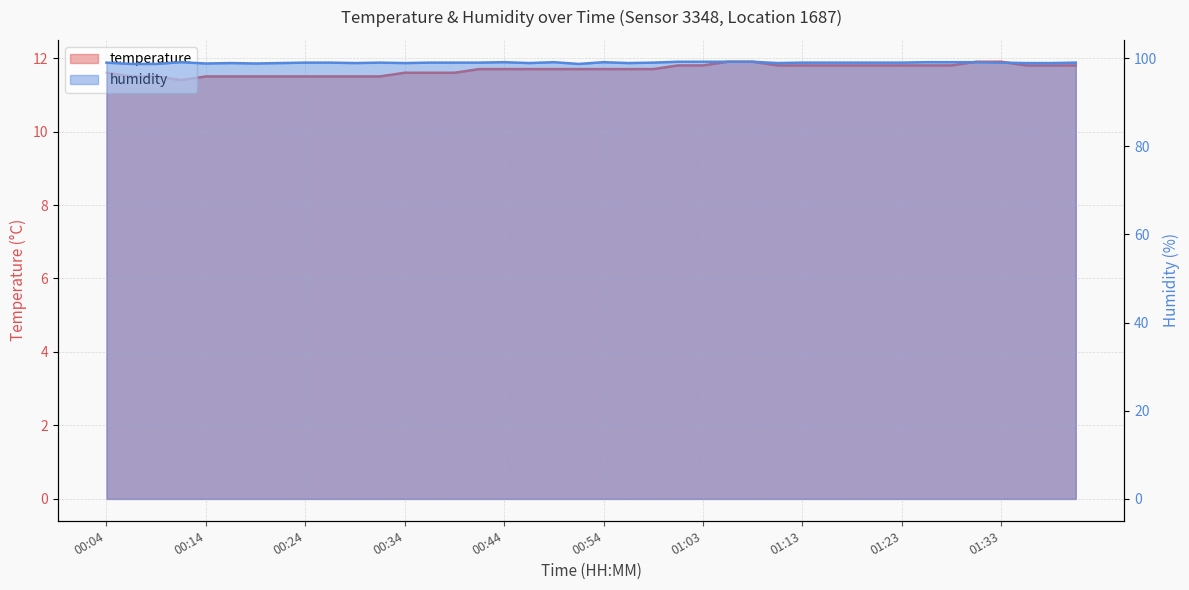

Which series has the widest spread of values?

temperature